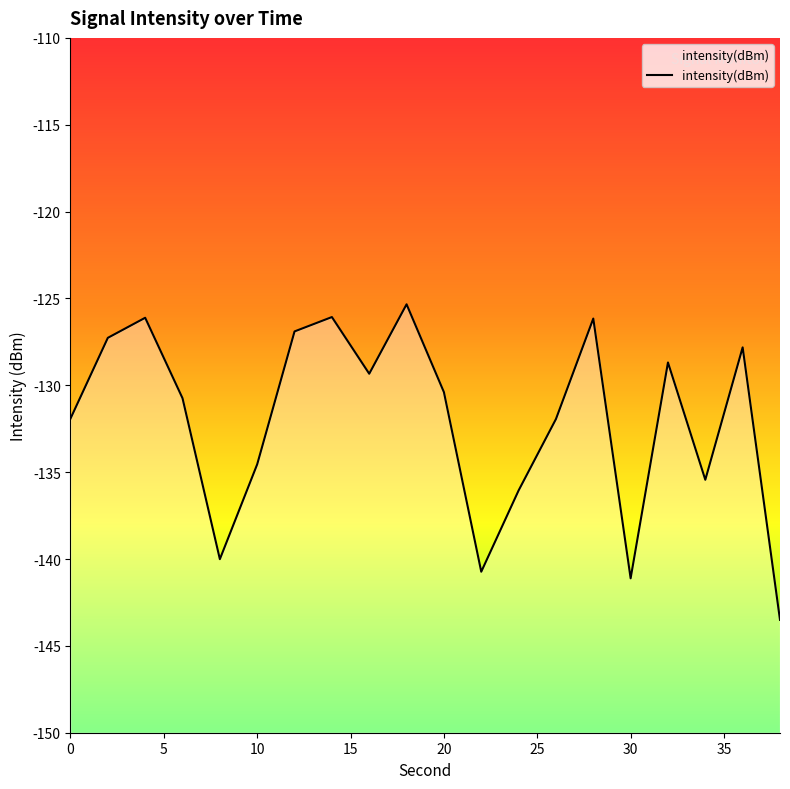

True or false: there are more than 0 points higher than both neighbors.

True